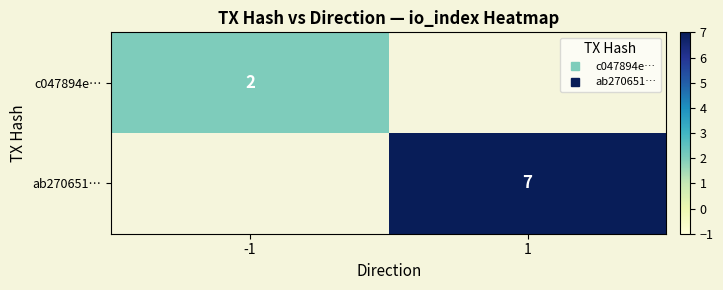

At which category does the chart reach its minimum across all series?

-1